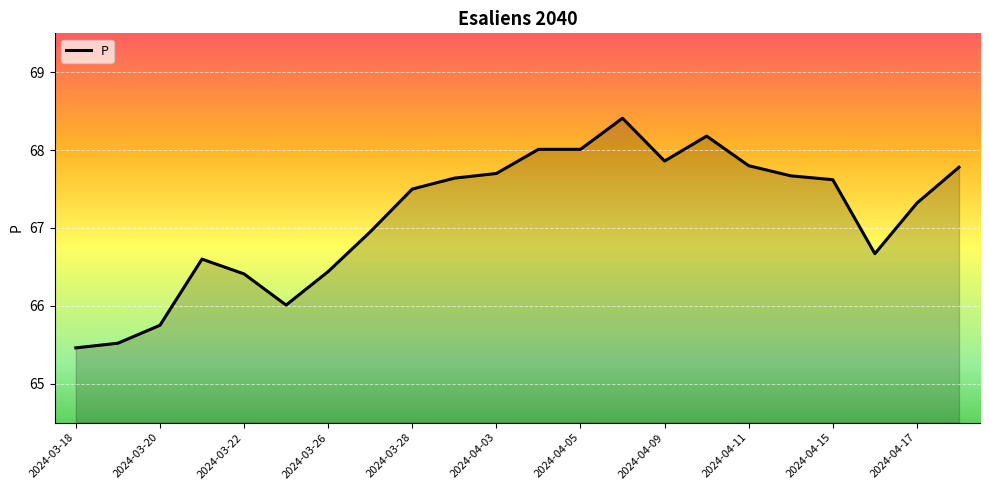

What is the smallest value displayed?

65.5